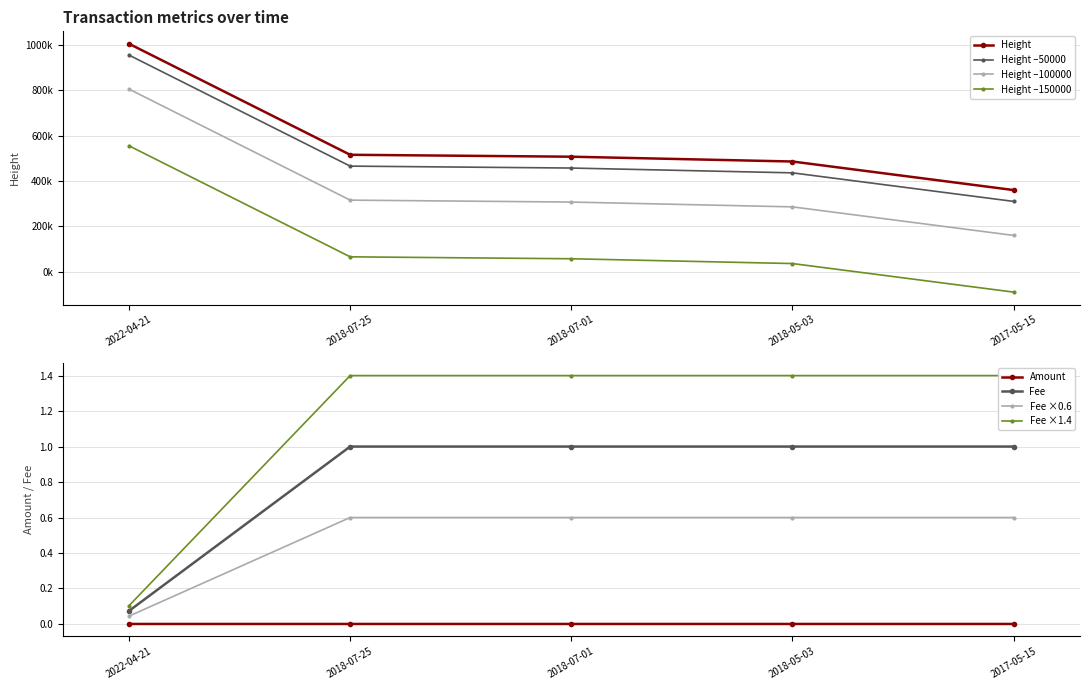

What is the value of the Height point at the 5th from the left?

-89684.0